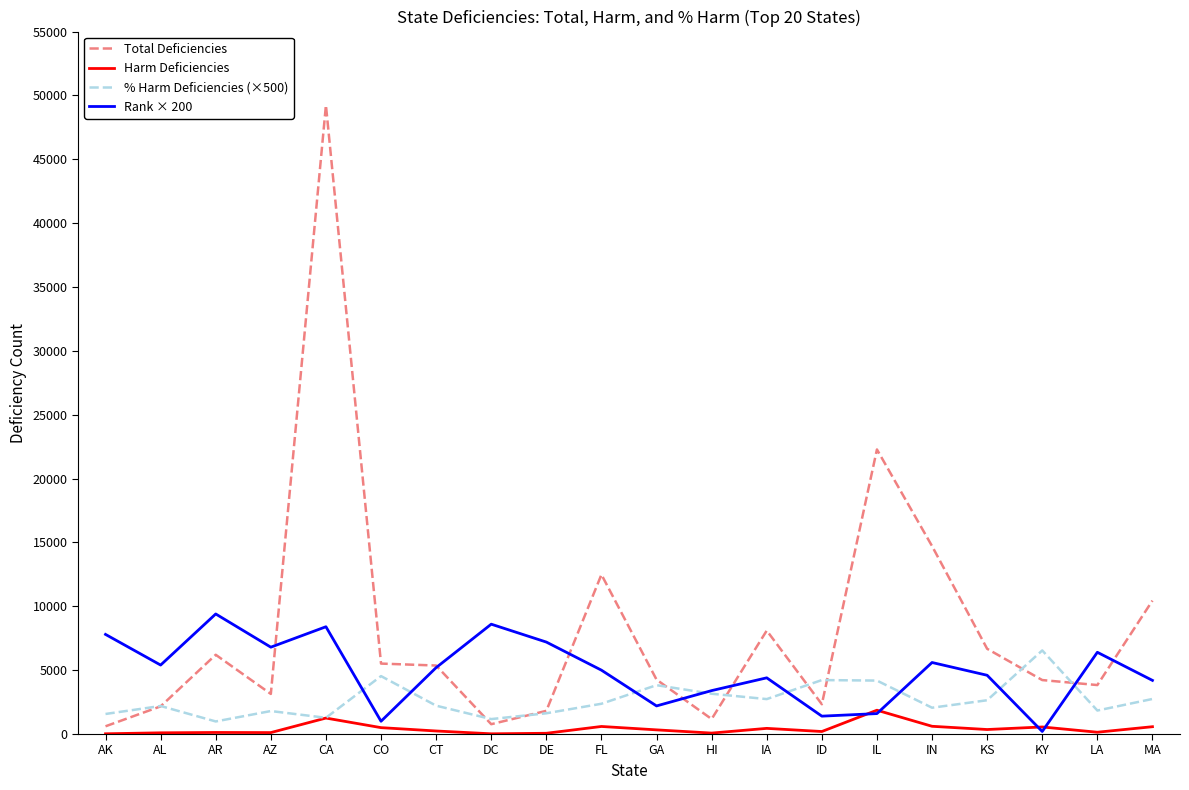

At which category does % Harm Deficiencies (×500) reach its first local peak?

AL